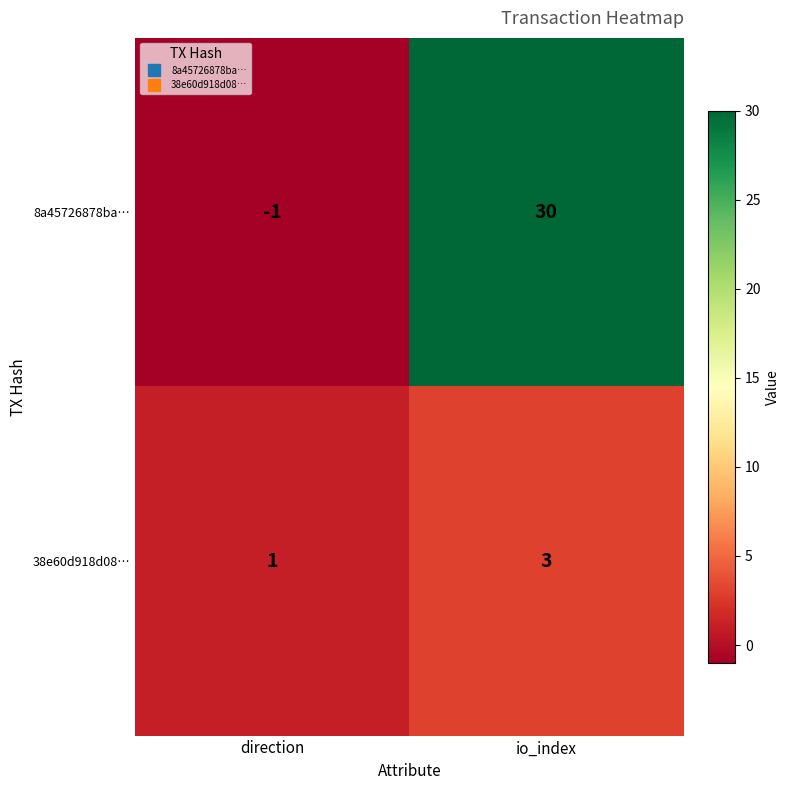

What is the difference between the highest and lowest values at direction?

2